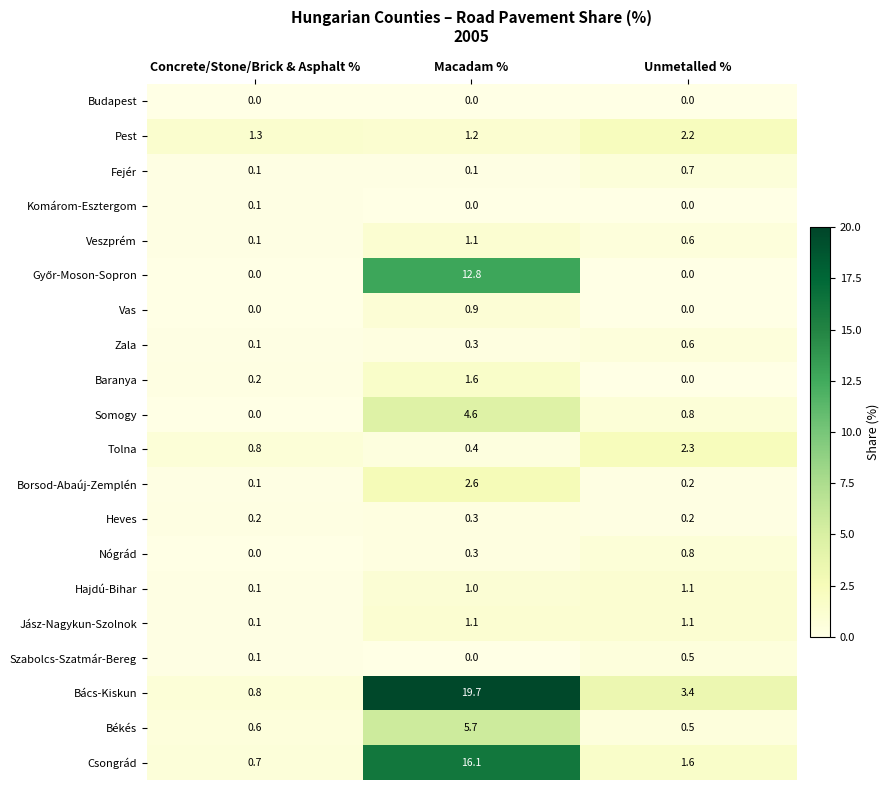

Where is Zala nearest to the value 0?

Concrete/Stone/Brick & Asphalt %